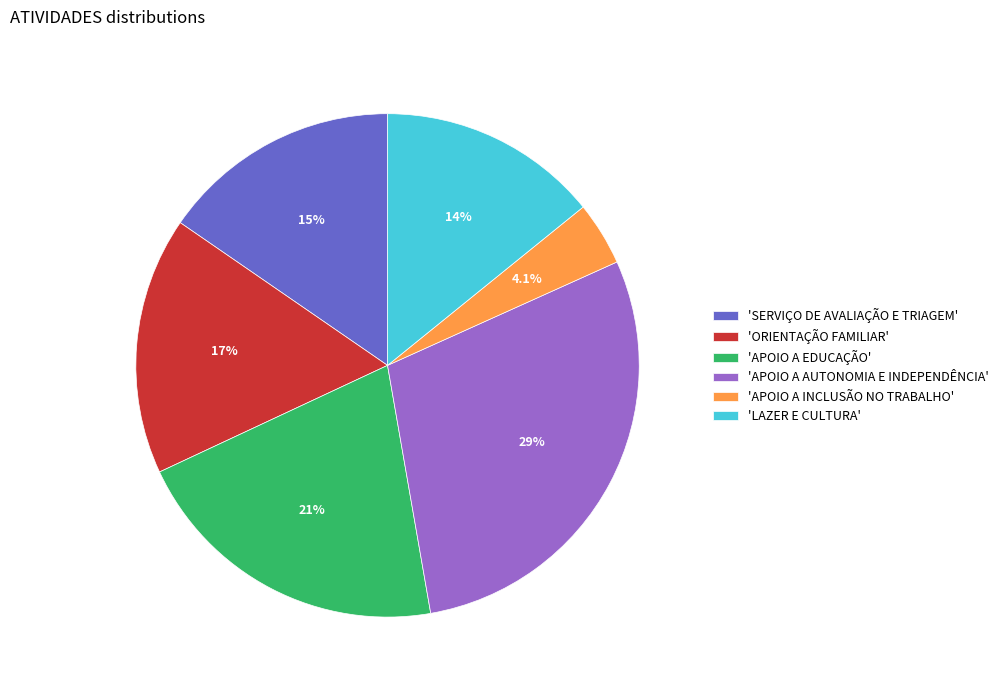

How much of the chart is everything except 'APOIO A EDUCAÇÃO'?

79.2%